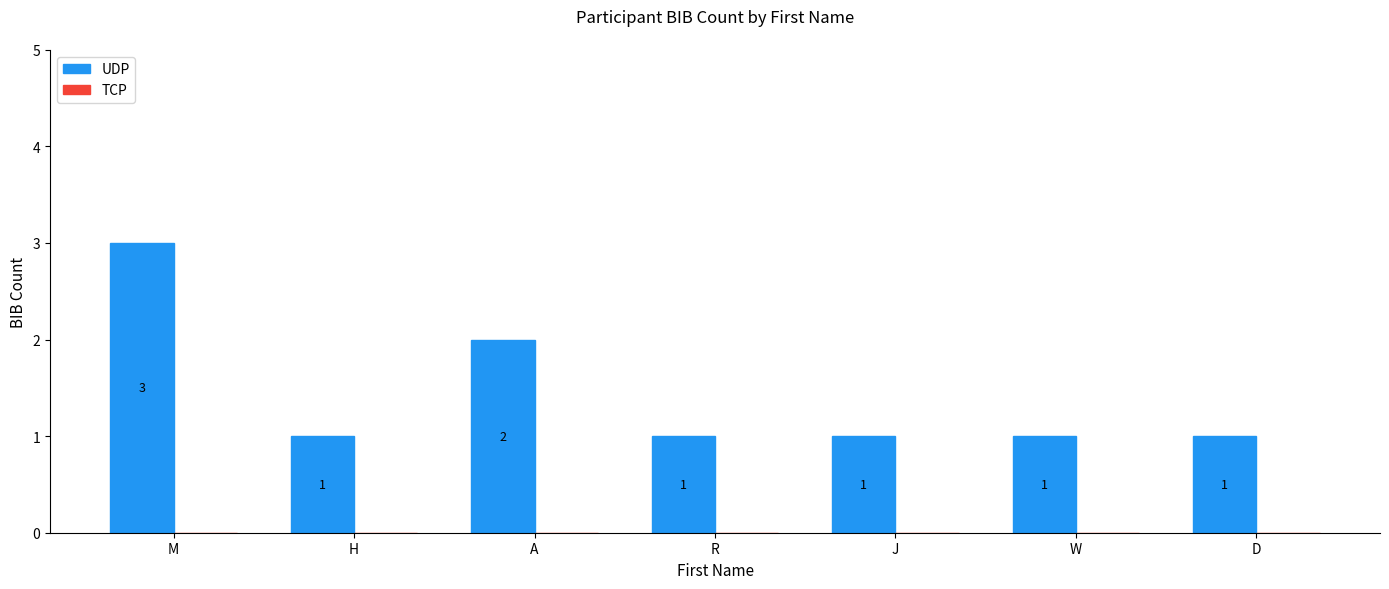

What is the sum of all values?

10